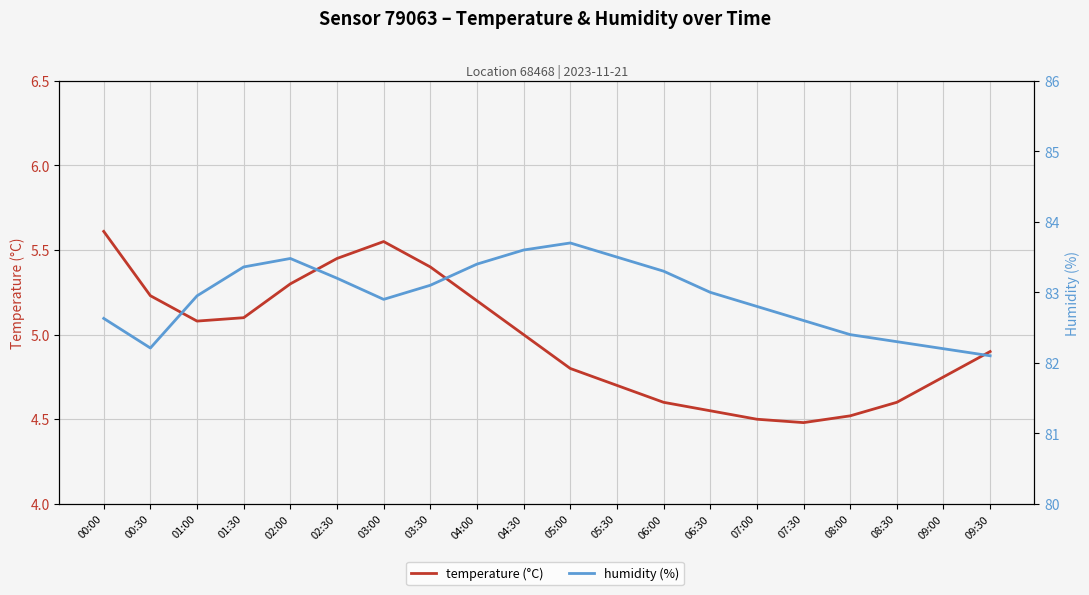

Reading left to right, extract all data points from this chart.

temperature (°C): 5.6	5.2	5.1	5.1	5.3	5.5	5.5	5.4	5.2	5.0	4.8	4.7	4.6	4.5	4.5	4.5	4.5	4.6	4.8	4.9
humidity (%): 82.6	82.2	83.0	83.4	83.5	83.2	82.9	83.1	83.4	83.6	83.7	83.5	83.3	83.0	82.8	82.6	82.4	82.3	82.2	82.1